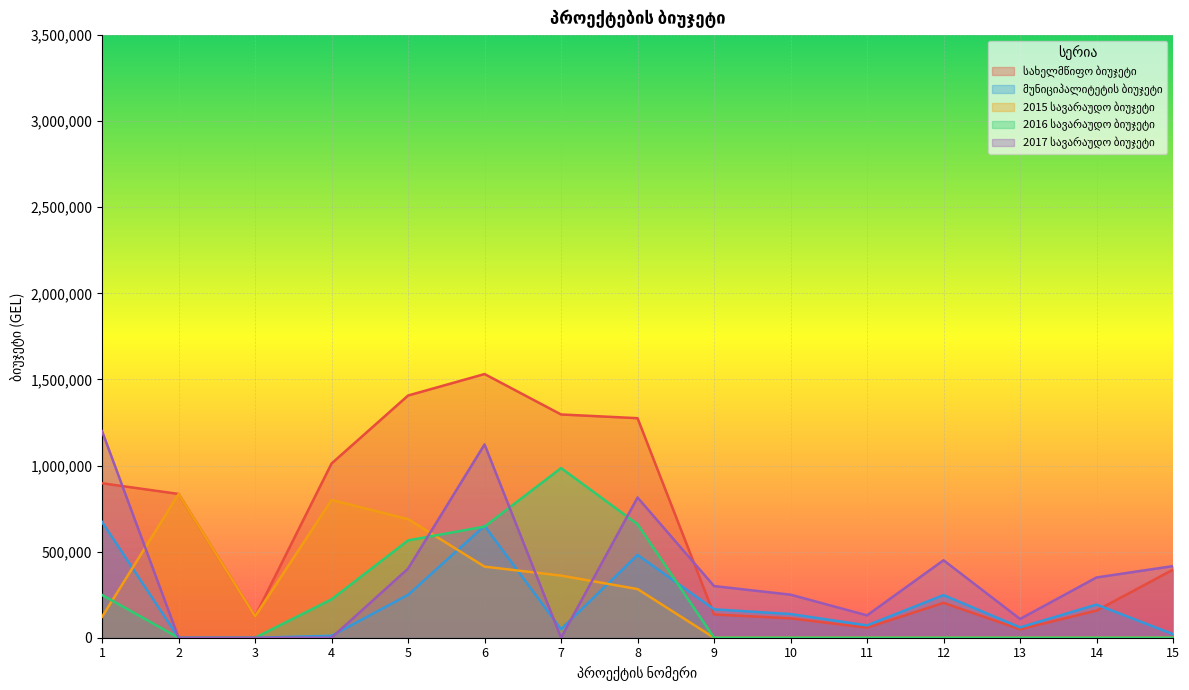

In სახელმწიფო ბიუჯეტი, how many points are higher than both neighbors (excluding endpoints)?

2